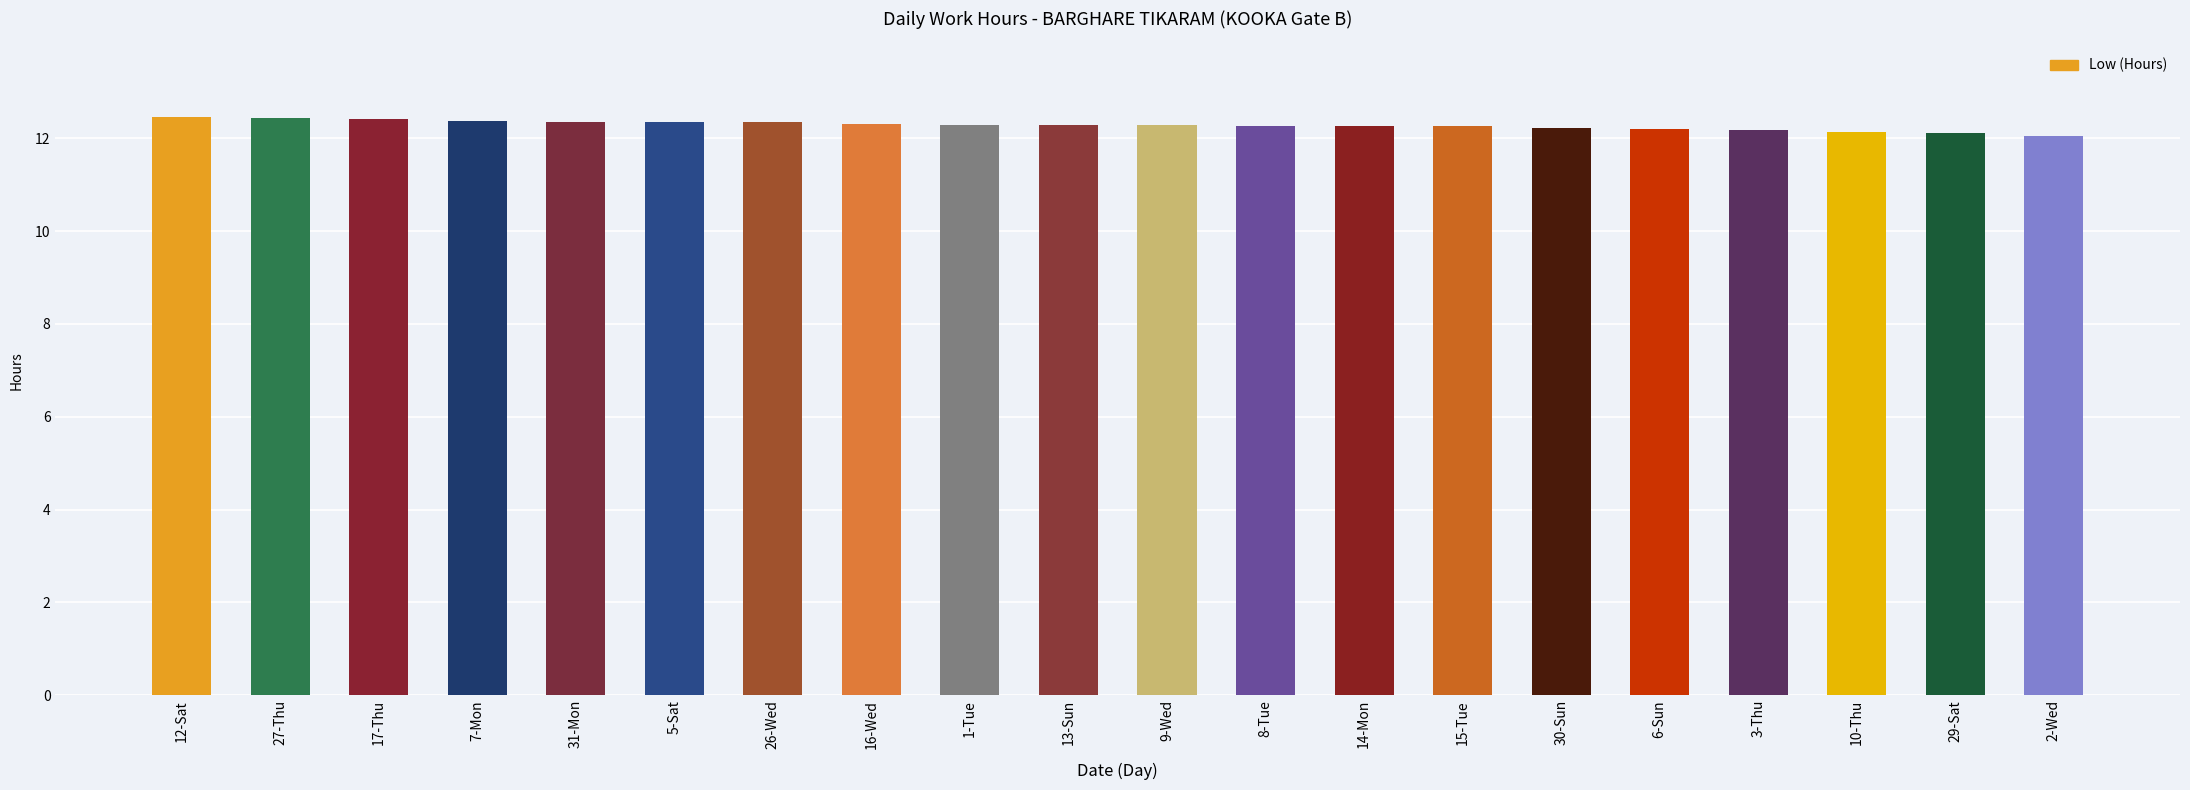

The chart shows a value of 12.4 at 27-Thu. True or false?

True